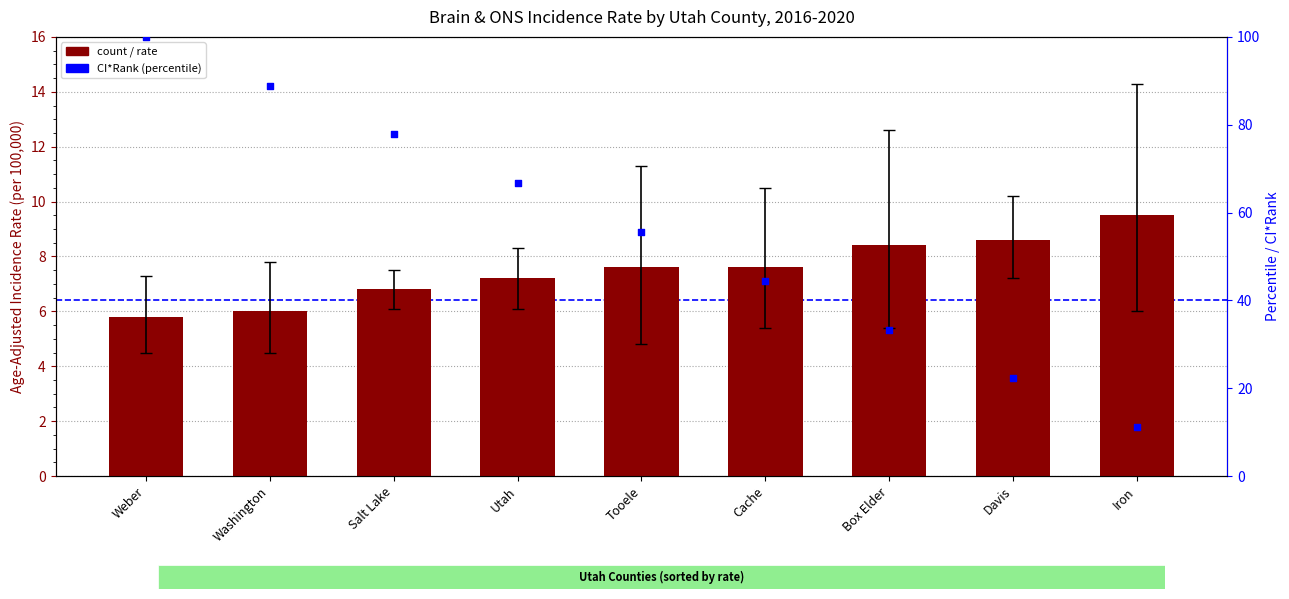

Which has a higher value, Tooele or Salt Lake?

Tooele